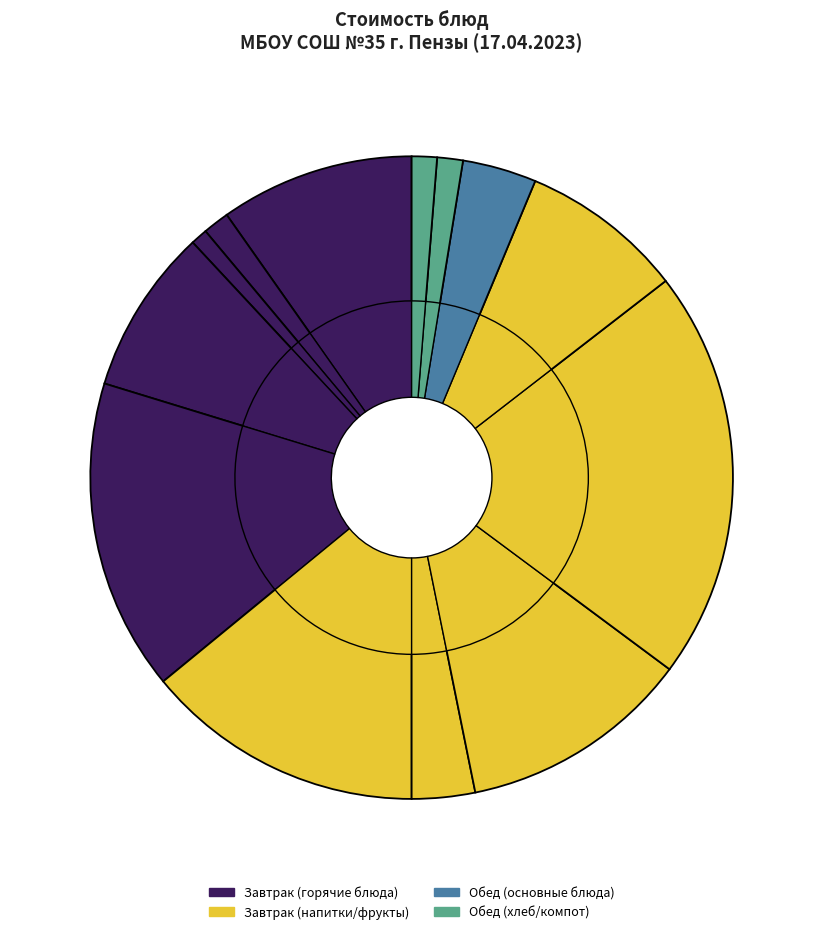

Is the sum of Щи из свежей капусты and Батон нарезной greater than half?

No